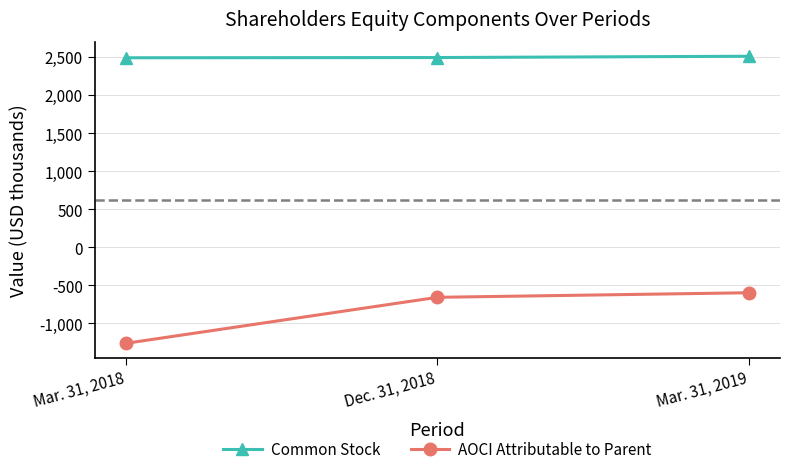

The Common Stock series shows 2512 at Mar. 31, 2019. True or false?

True